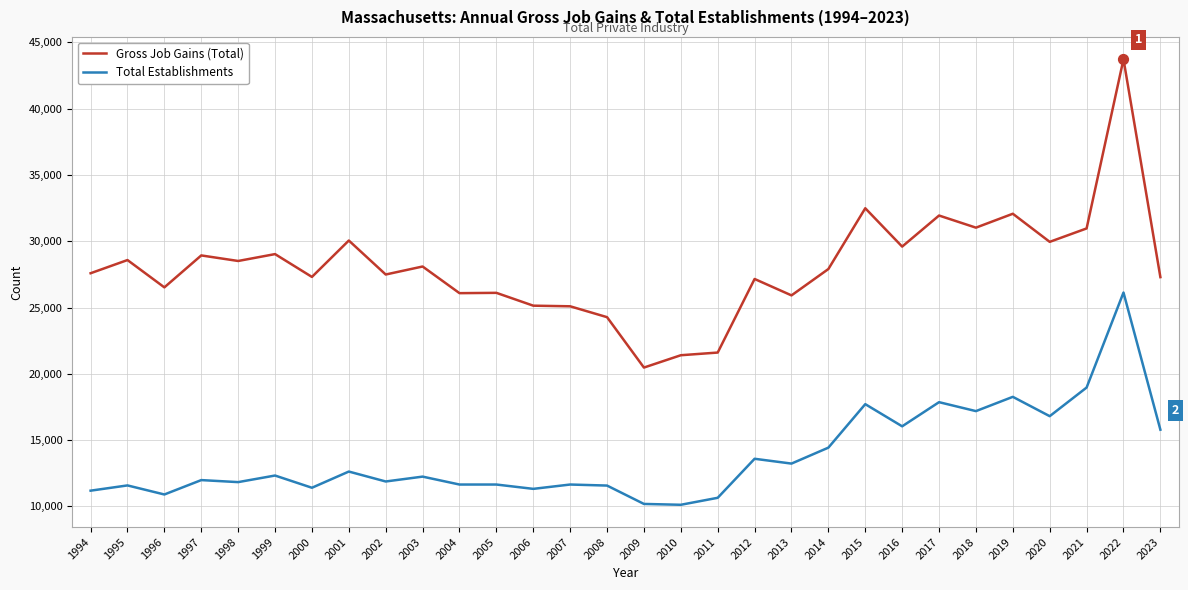

At how many categories does at least one series exceed 17857?

30